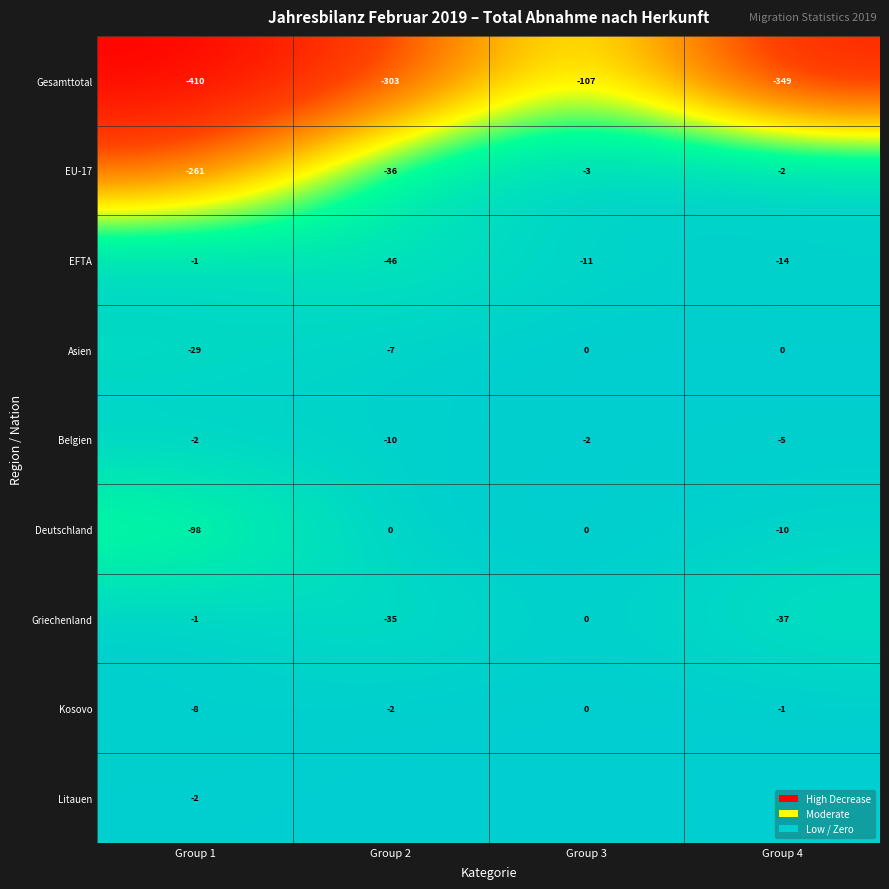

What is the lowest value of the Belgien series?

-10